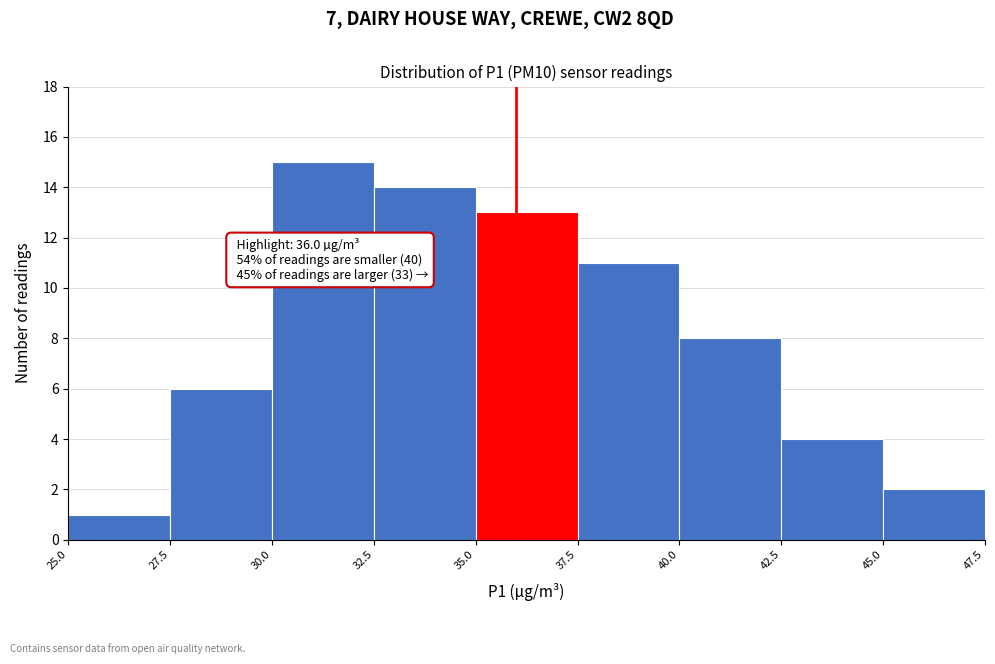

Over which range of the x-axis is the bar tallest?

30.0 to 32.5